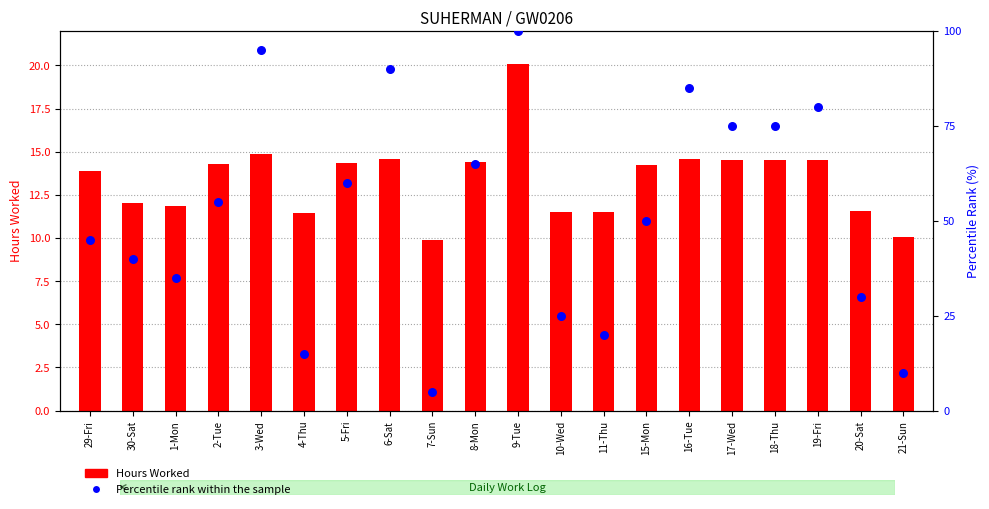

What is the total value across all series at 1-Mon?

46.9